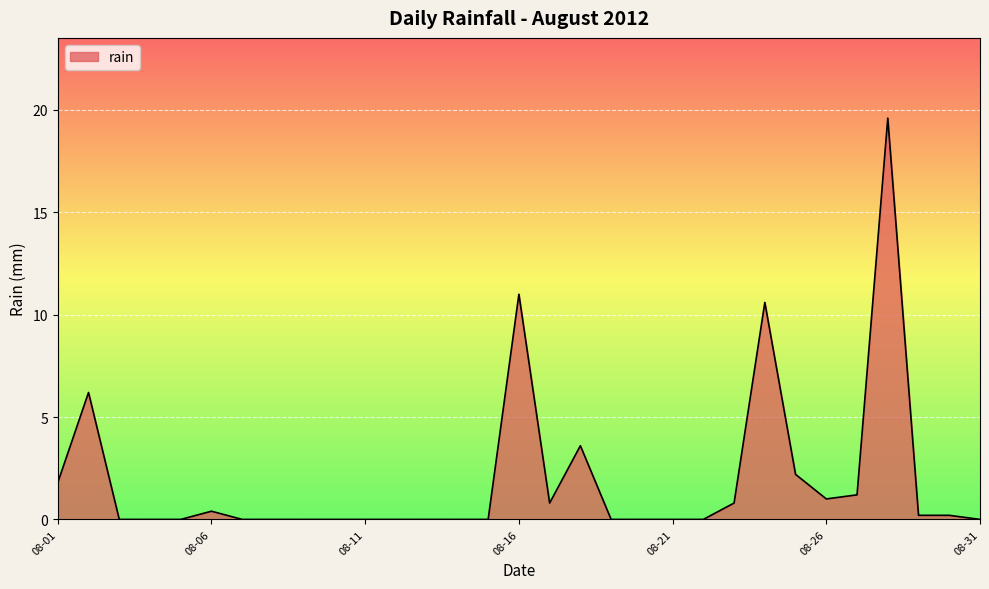

How many categories are shown in the chart?

31